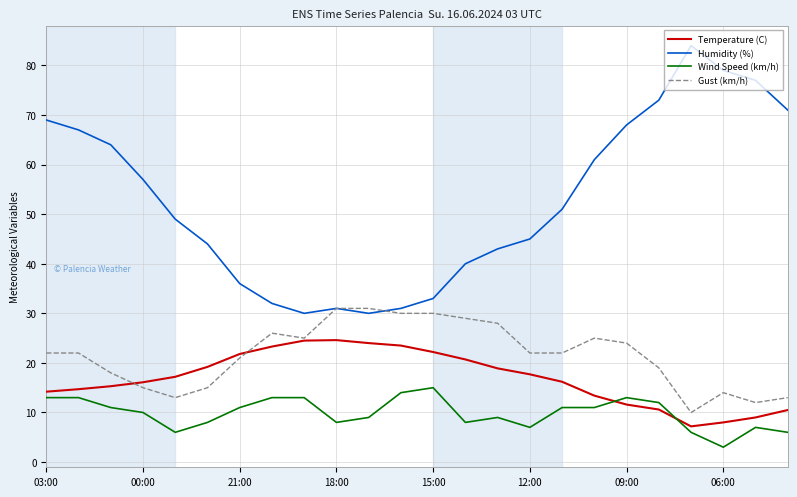

What is the maximum value for Gust (km/h)?

31.0